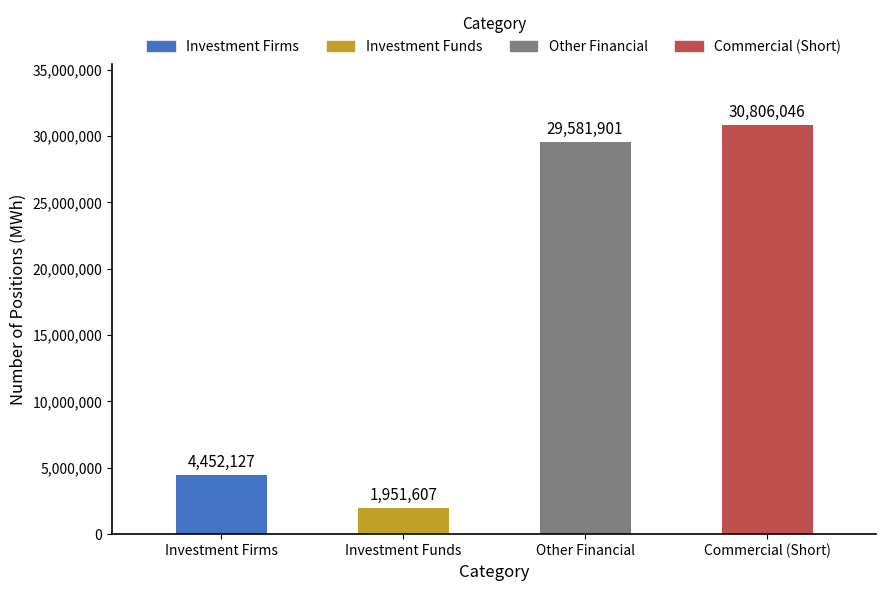

Between Commercial (Short) and Investment Funds, which is larger?

Commercial (Short)